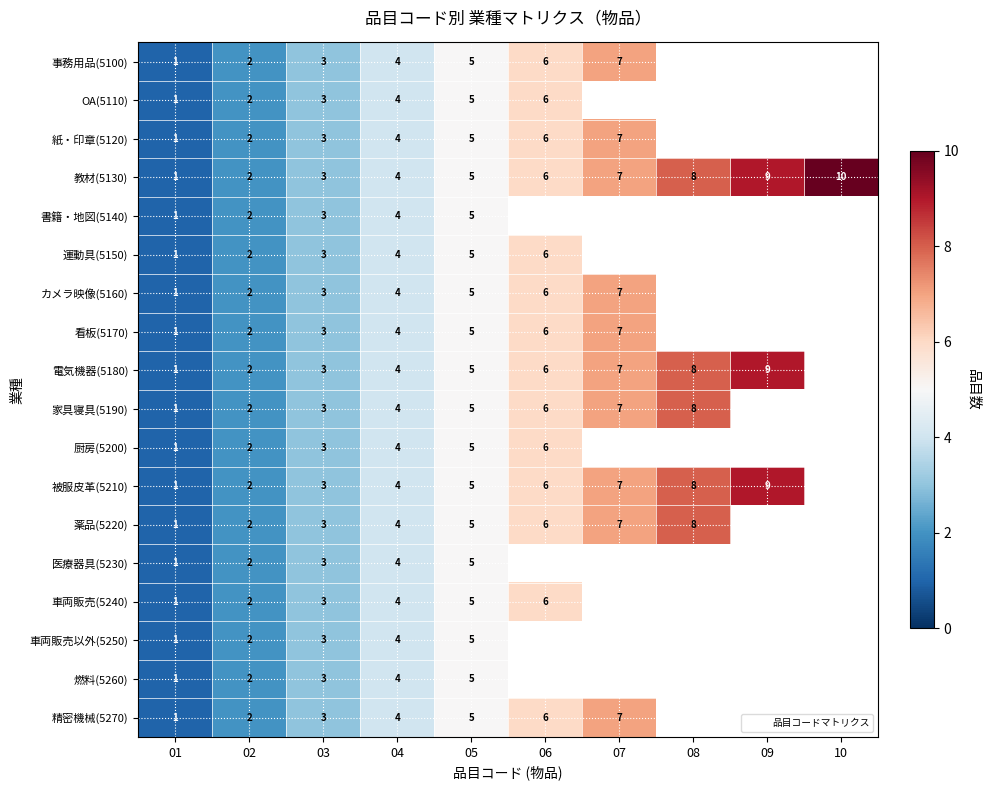

True or false: 書籍・地図(5140) has a value of 2 at 01.

False